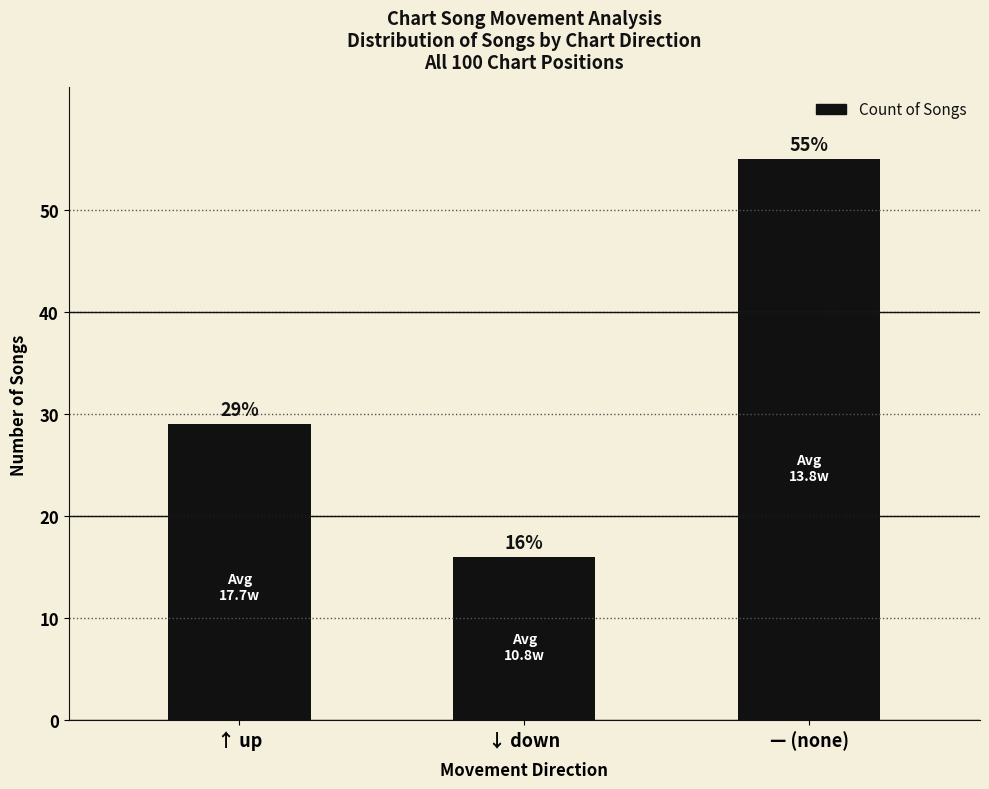

Rank the categories by value from lowest to highest.

↓ down, ↑ up, — (none)